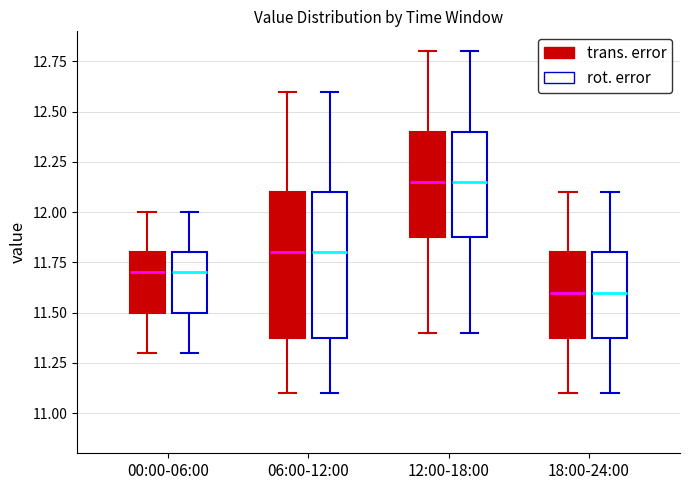

Reading left to right, read every box against the y-axis: the position of its median line, the range the box covers, and the ends of its whiskers. The values are not printed on the chart, so give them approximately, as read against the axis.

00:00-06:00 (trans. error): median 11.70, box 11.50 to 11.80, whiskers 11.30 to 12.00
00:00-06:00 (rot. error): median 11.70, box 11.50 to 11.80, whiskers 11.30 to 12.00
06:00-12:00 (trans. error): median 11.80, box 11.40 to 12.10, whiskers 11.10 to 12.60
06:00-12:00 (rot. error): median 11.80, box 11.40 to 12.10, whiskers 11.10 to 12.60
12:00-18:00 (trans. error): median 12.15, box 11.90 to 12.40, whiskers 11.40 to 12.80
12:00-18:00 (rot. error): median 12.15, box 11.90 to 12.40, whiskers 11.40 to 12.80
18:00-24:00 (trans. error): median 11.60, box 11.40 to 11.80, whiskers 11.10 to 12.10
18:00-24:00 (rot. error): median 11.60, box 11.40 to 11.80, whiskers 11.10 to 12.10